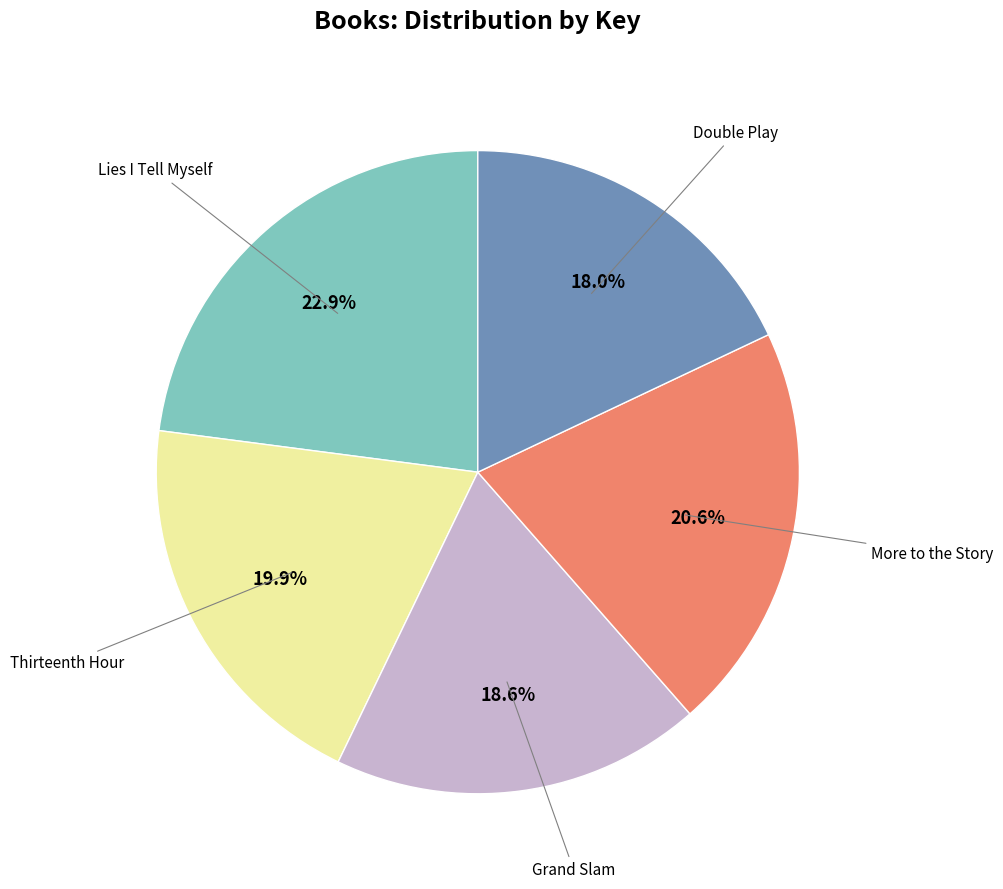

Is there any slice that represents more than half of the pie?

No